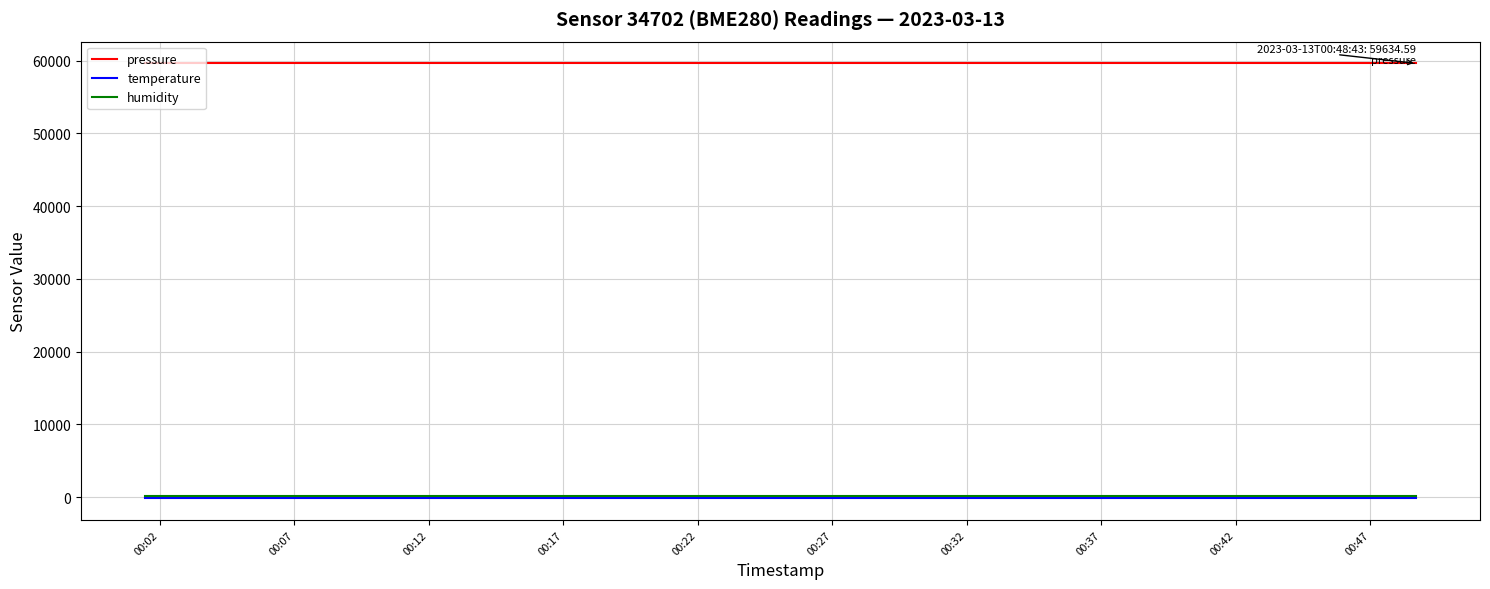

True or false: temperature and humidity cross at least once.

False